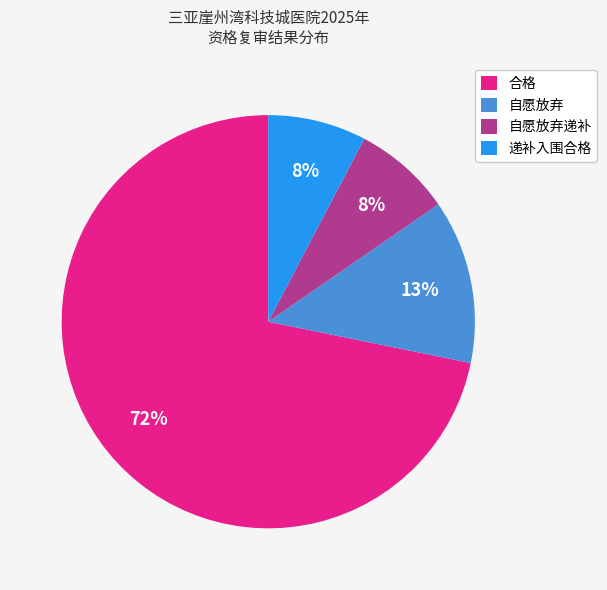

Do 合格 and 自愿放弃 together represent more than half of the pie?

Yes